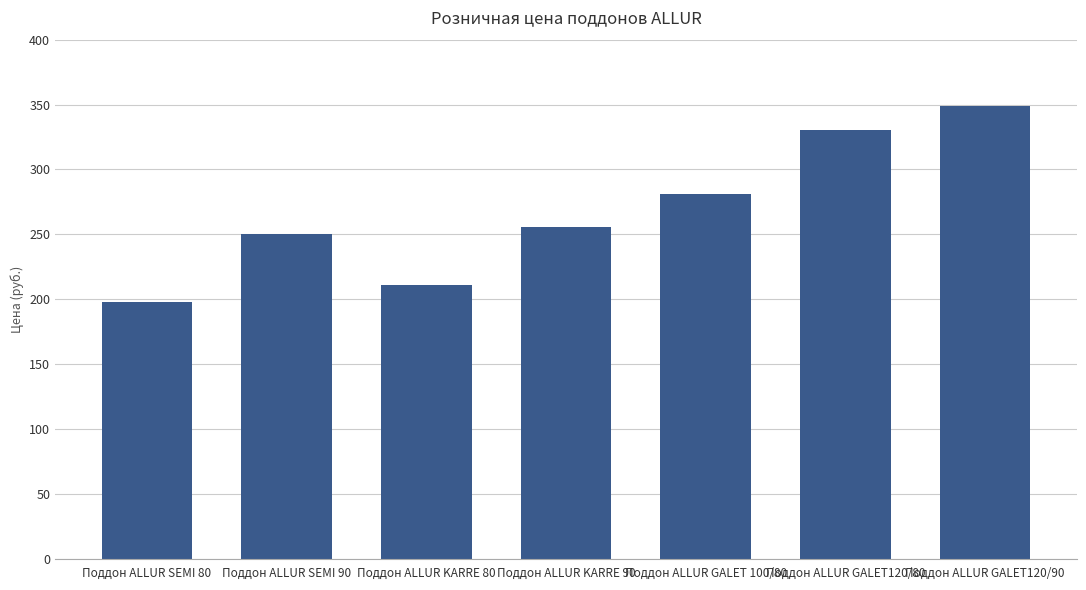

Are the bars horizontal?

No